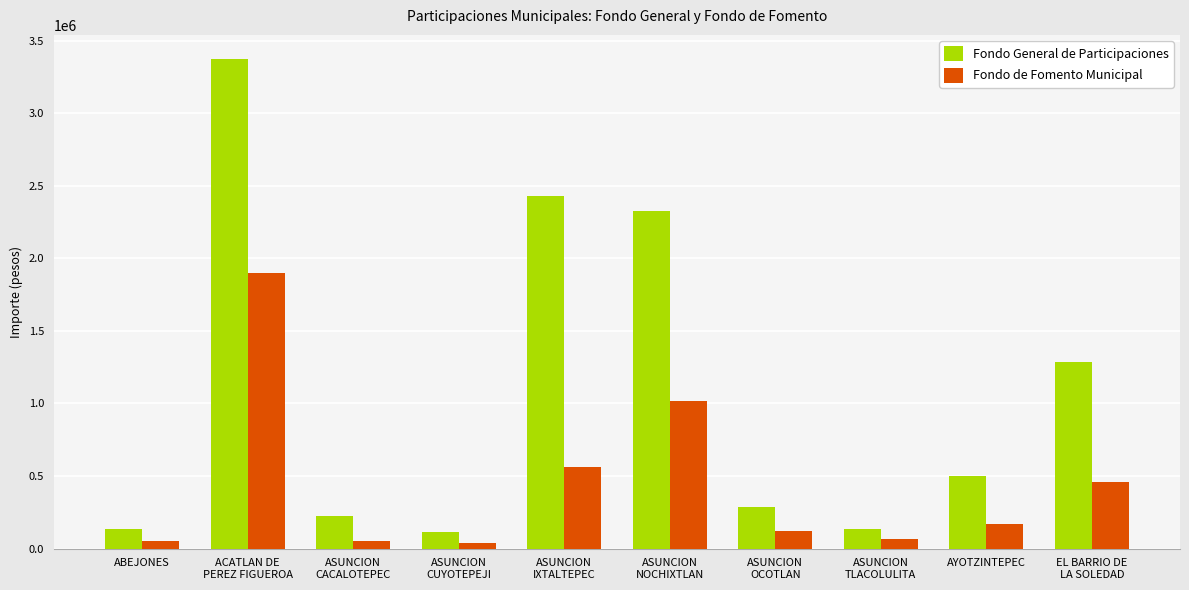

Read the Fondo de Fomento Municipal value at ASUNCION
OCOTLAN.

118690